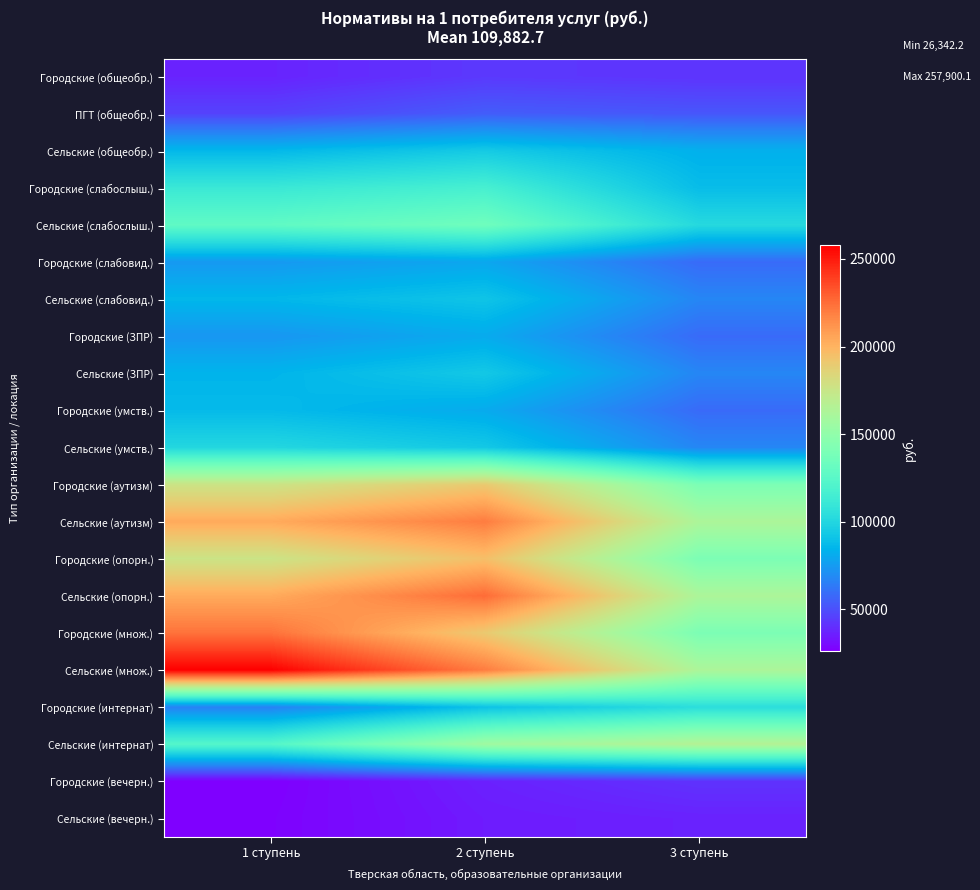

Reading right to left, list all the values displayed in this chart.

Городские (общеобр.): 3 ступень=41734.7	2 ступень=43303.9	1 ступень=36980.4
ПГТ (общеобр.): 3 ступень=52168.4	2 ступень=54129.9	1 ступень=46225.5
Сельские (общеобр.): 3 ступень=83065.4	2 ступень=94164.4	1 ступень=86105.3
Городские (слабослыш.): 3 ступень=88095.2	2 ступень=116873.0	1 ступень=111000.0
Сельские (слабослыш.): 3 ступень=101751.4	2 ступень=134990.1	1 ступень=128206.7
Городские (слабовид.): 3 ступень=58542.5	2 ступень=79227.6	1 ступень=74218.9
Сельские (слабовид.): 3 ступень=67617.5	2 ступень=91509.0	1 ступень=85724.0
Городские (ЗПР): 3 ступень=58542.5	2 ступень=80788.7	1 ступень=73308.3
Сельские (ЗПР): 3 ступень=67617.5	2 ступень=93312.2	1 ступень=84672.1
Городские (умств.): 3 ступень=58542.5	2 ступень=80788.7	1 ступень=86968.2
Сельские (умств.): 3 ступень=67617.5	2 ступень=93312.2	1 ступень=100449.6
Городские (аутизм): 3 ступень=140727.2	2 ступень=190450.9	1 ступень=176221.8
Сельские (аутизм): 3 ступень=162542.1	2 ступень=219973.6	1 ступень=203538.8
Городские (опорн.): 3 ступень=140727.2	2 ступень=195141.8	1 ступень=176221.8
Сельские (опорн.): 3 ступень=162542.1	2 ступень=225391.7	1 ступень=203538.8
Городские (множ.): 3 ступень=140727.2	2 ступень=190450.9	1 ступень=223287.2
Сельские (множ.): 3 ступень=162542.1	2 ступень=219973.6	1 ступень=257900.1
Городские (интернат): 3 ступень=104336.8	2 ступень=90485.9	1 ступень=65855.5
Сельские (интернат): 3 ступень=166130.9	2 ступень=156940.6	1 ступень=123007.5
Городские (вечерн.): 3 ступень=41734.7	2 ступень=36194.3	1 ступень=26342.2
Сельские (вечерн.): 3 ступень=36544.4	2 ступень=34522.8	1 ступень=27058.4